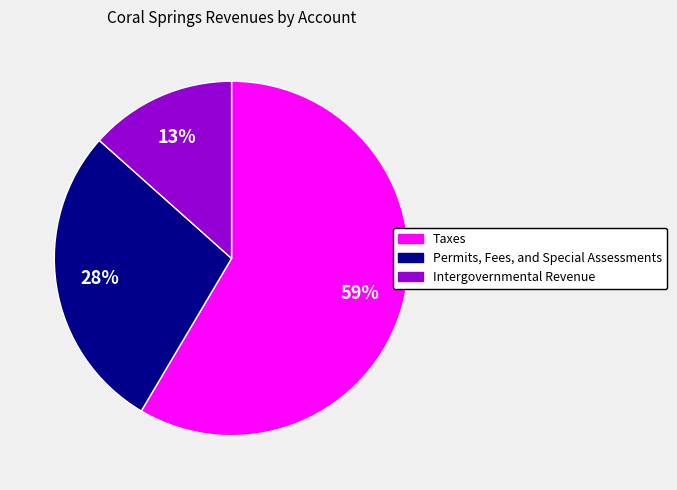

Count the number of slices in the pie.

3